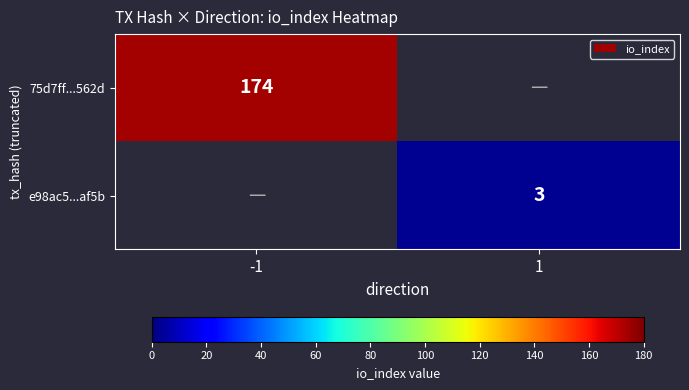

At how many categories does at least one series exceed 151?

1